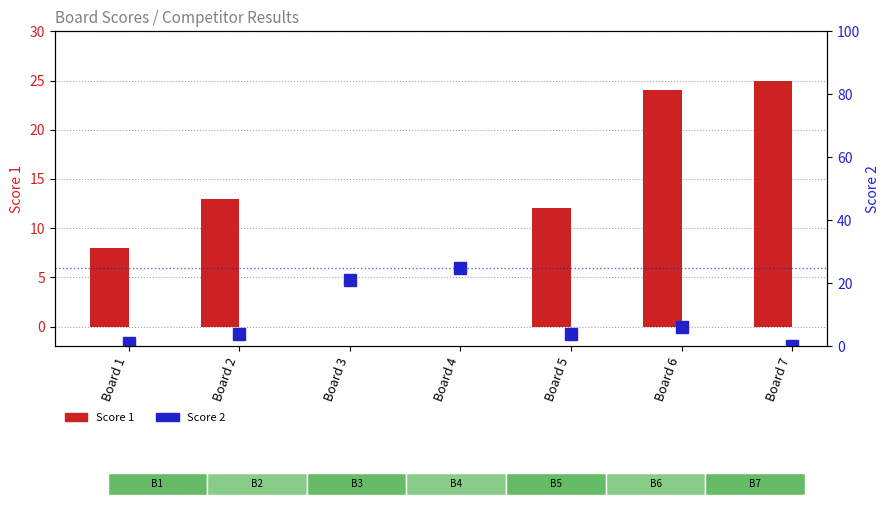

What is the spread (max minus min) of values at Board 7?

25